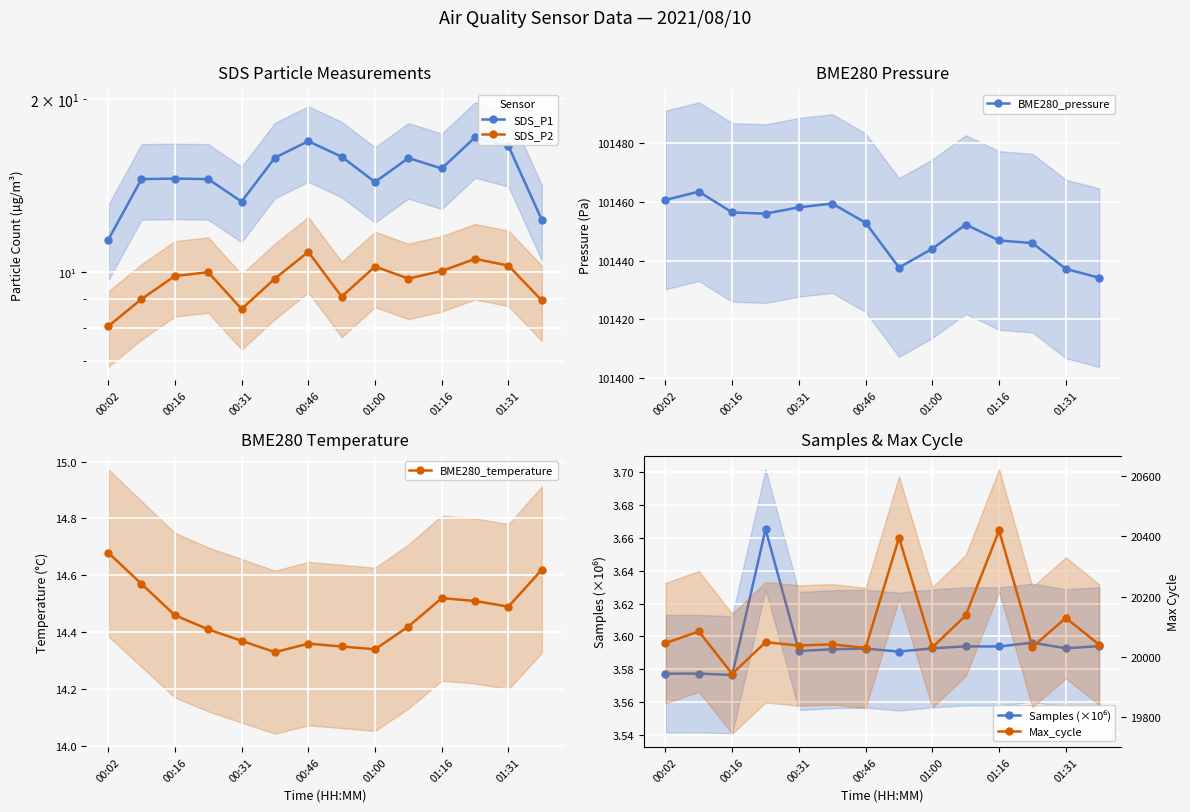

What is the minimum value for BME280_pressure?

101434.2